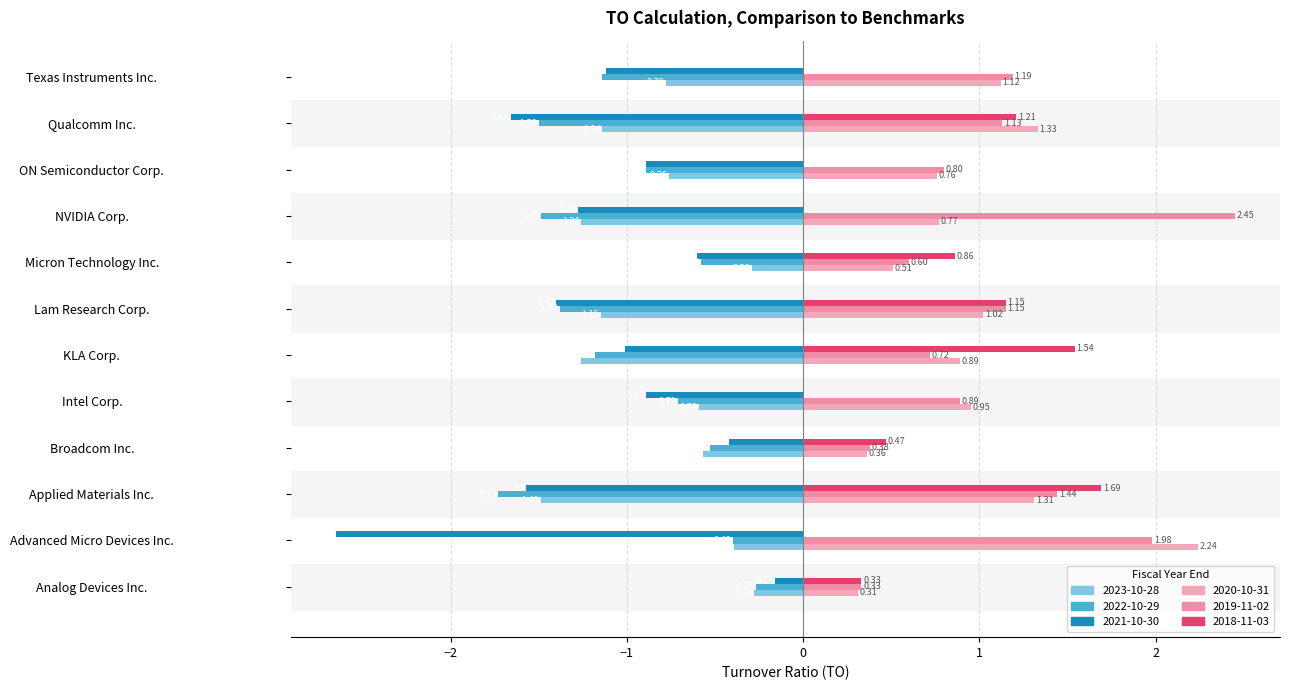

Between NVIDIA Corp. and Lam Research Corp., which is larger?

Lam Research Corp.